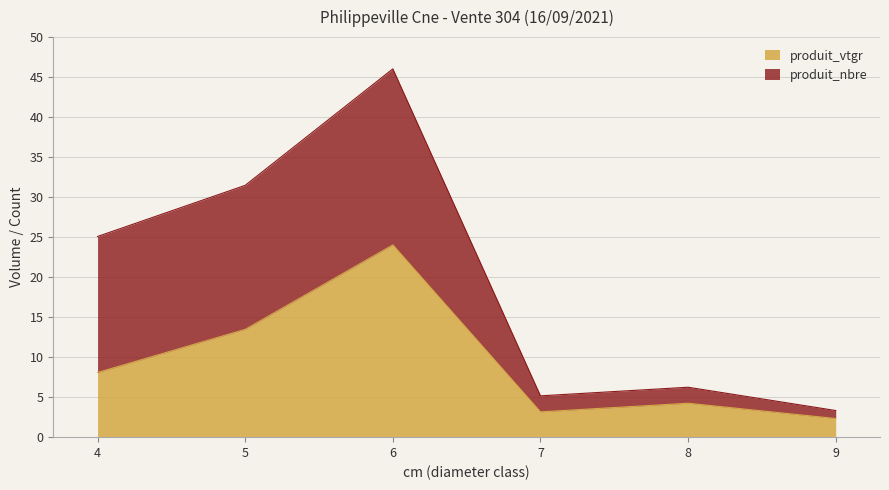

How many lines are shown in the chart?

2